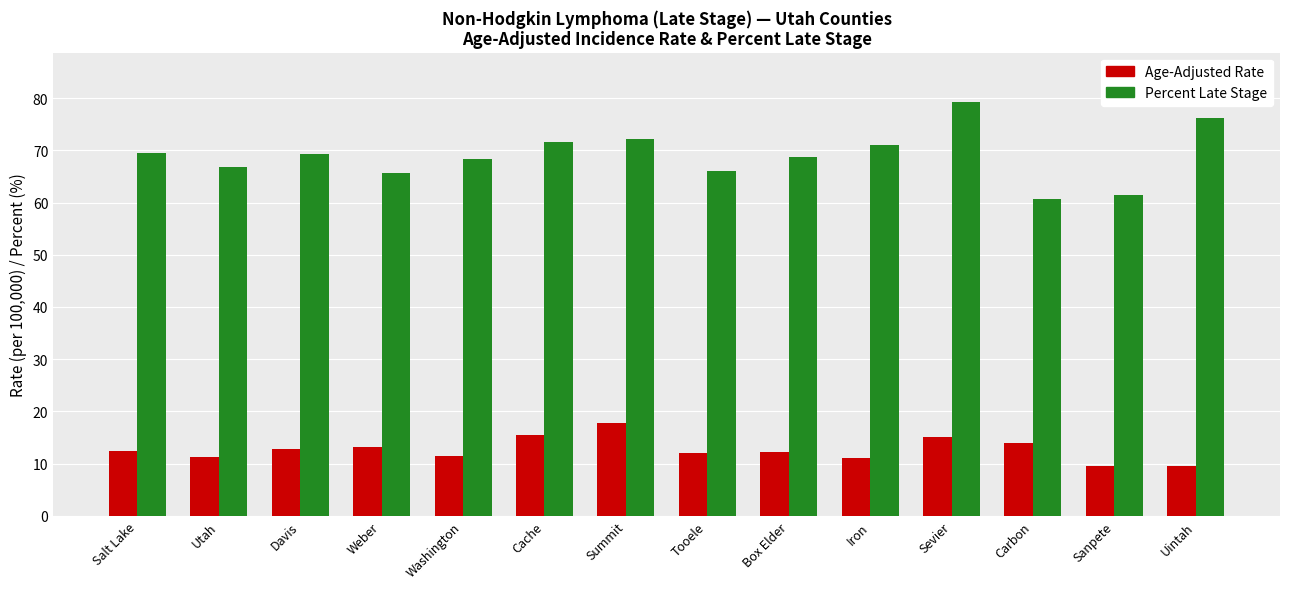

Is it true that Percent Late Stage equals 66.9 at Utah?

True